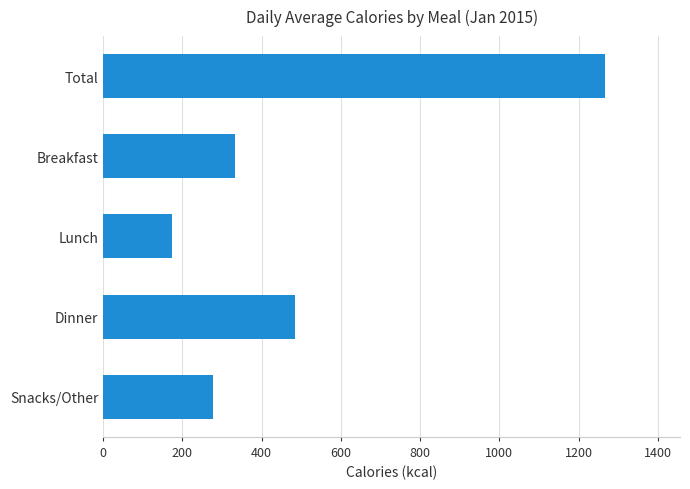

Which category has the highest value across all series?

Total